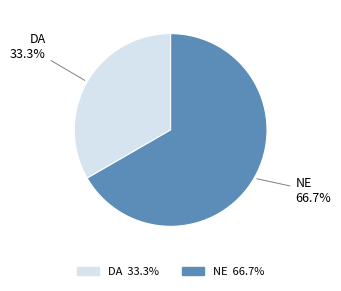

Which category has the biggest portion of the pie?

NE